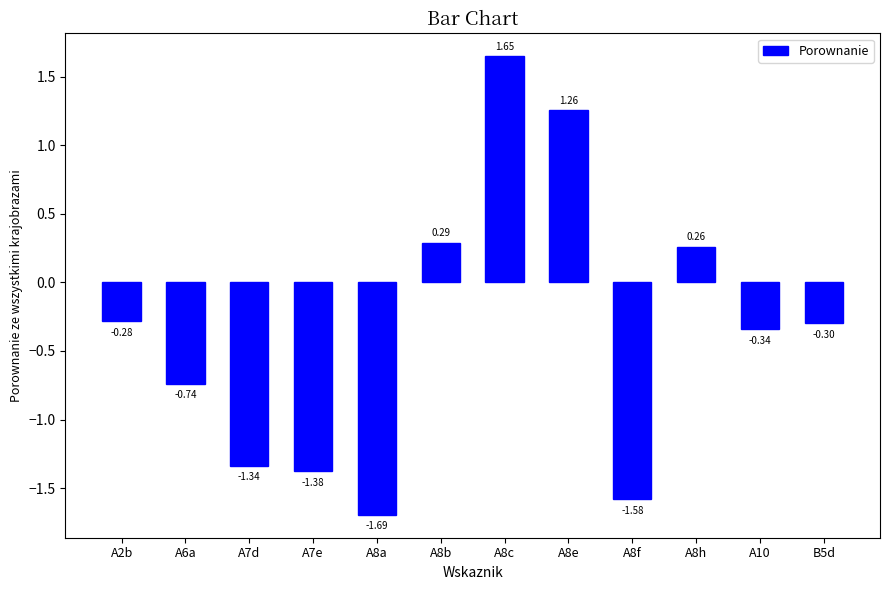

What is the label of the 5th bar from the right?

A8e